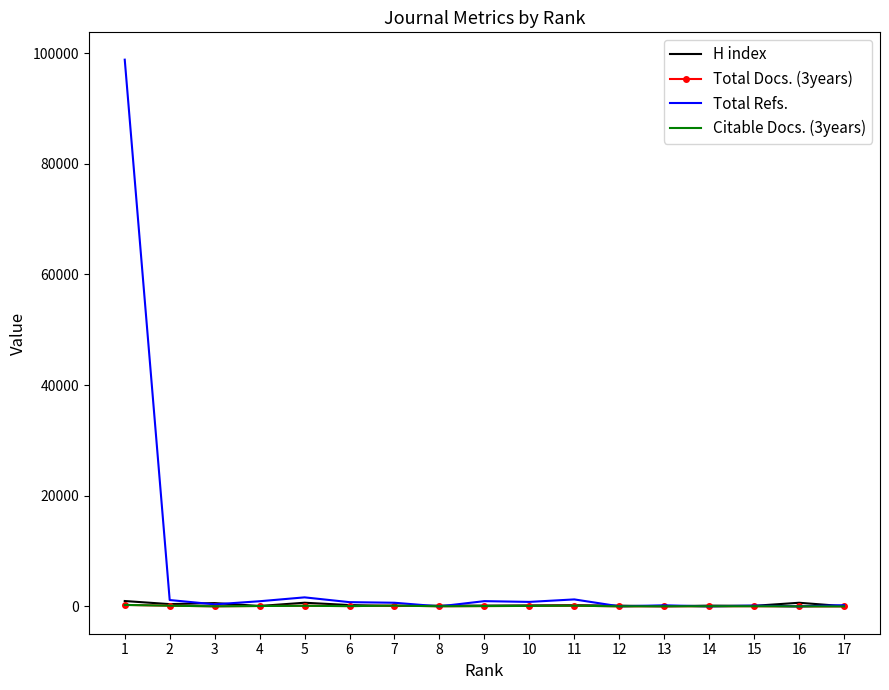

Which series has the largest range (max minus min)?

Total Refs.